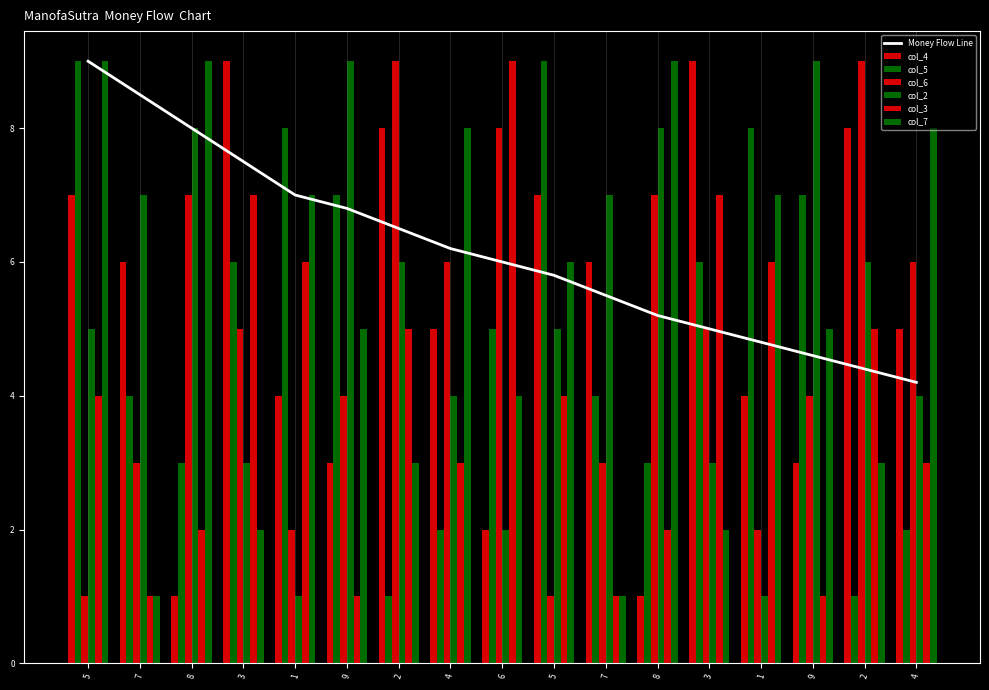

Rank the series by their maximum value, from lowest to highest.

col_4, col_5, col_6, col_2, col_3, col_7